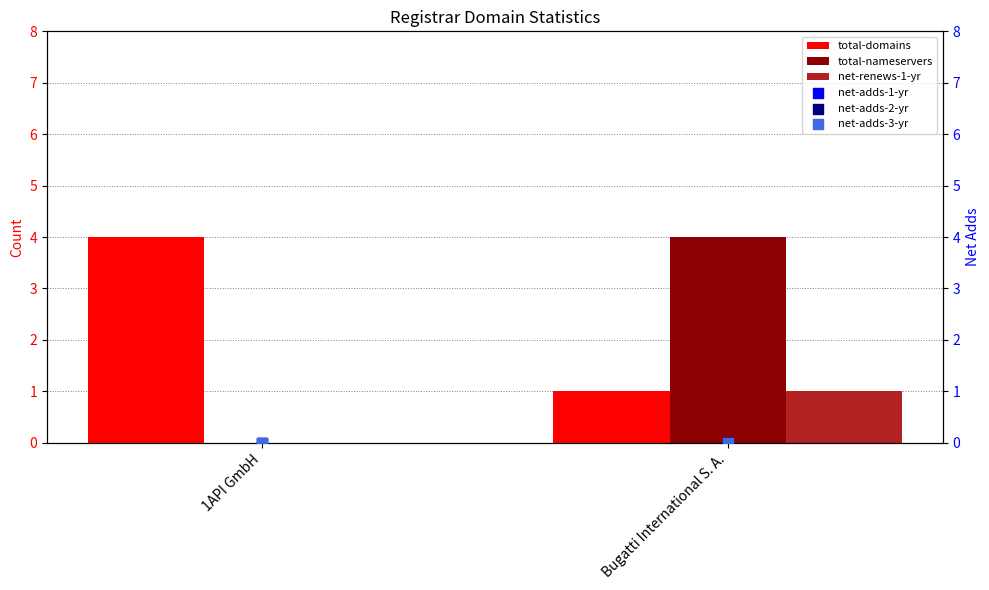

Which series contains the highest Y value?

total-domains